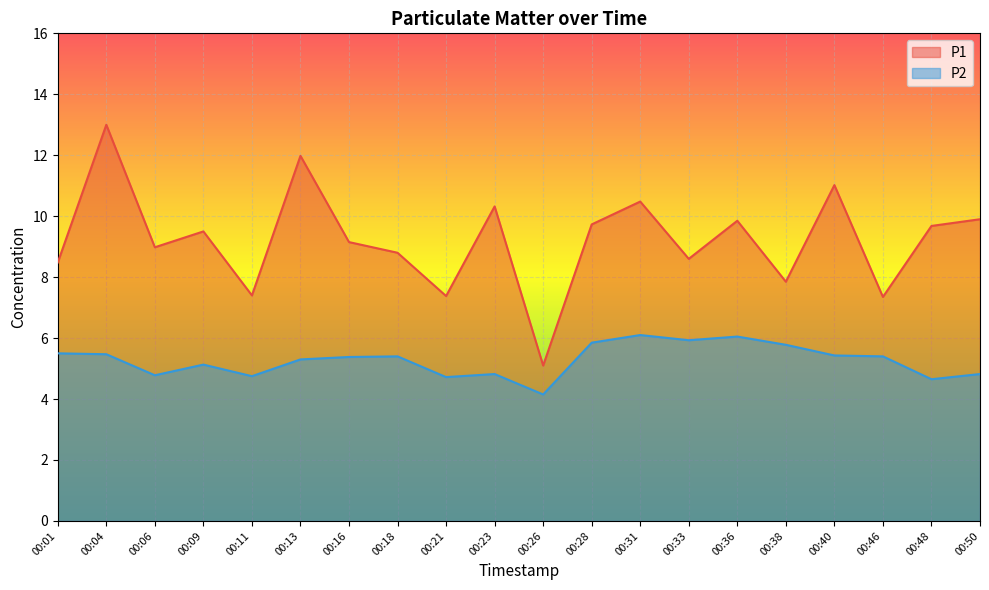

What is the difference between the highest and lowest values at 00:13?

6.7